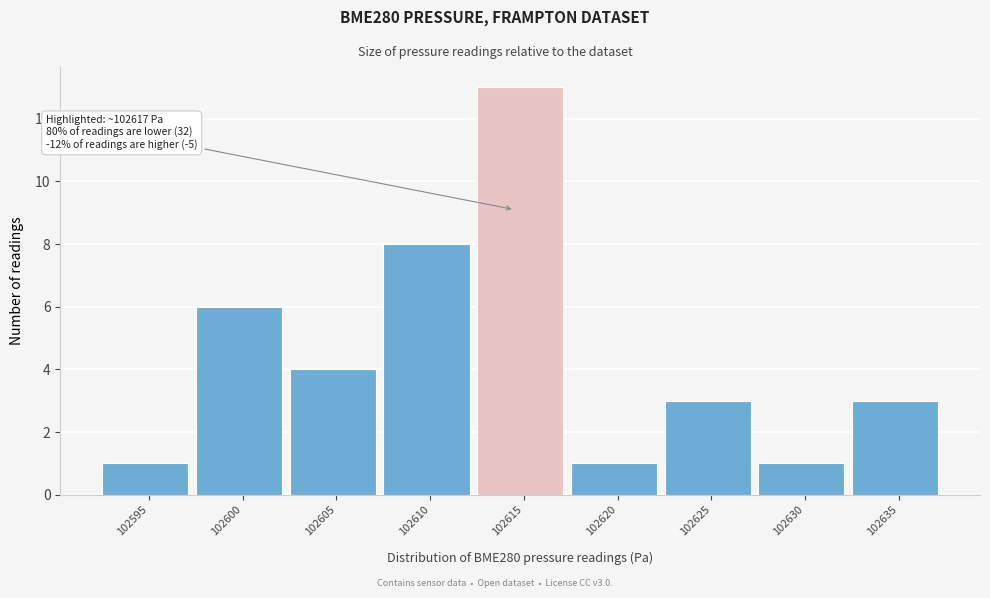

Reading left to right, transcribe all the data shown in this chart.

1	6	4	8	13	1	3	1	3